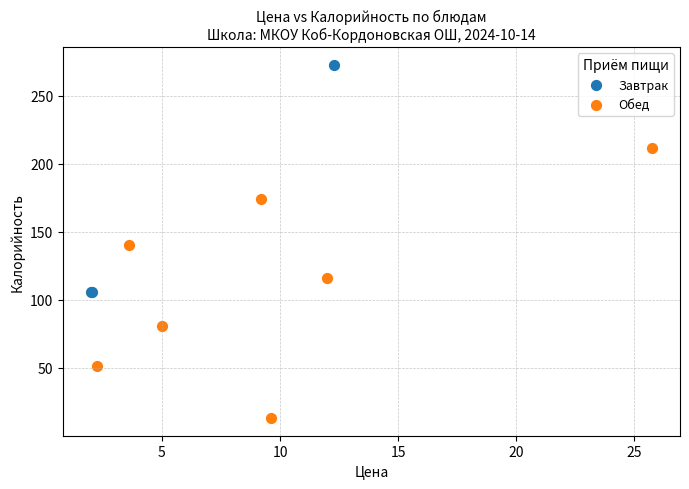

Which series reaches the maximum Y coordinate?

Завтрак